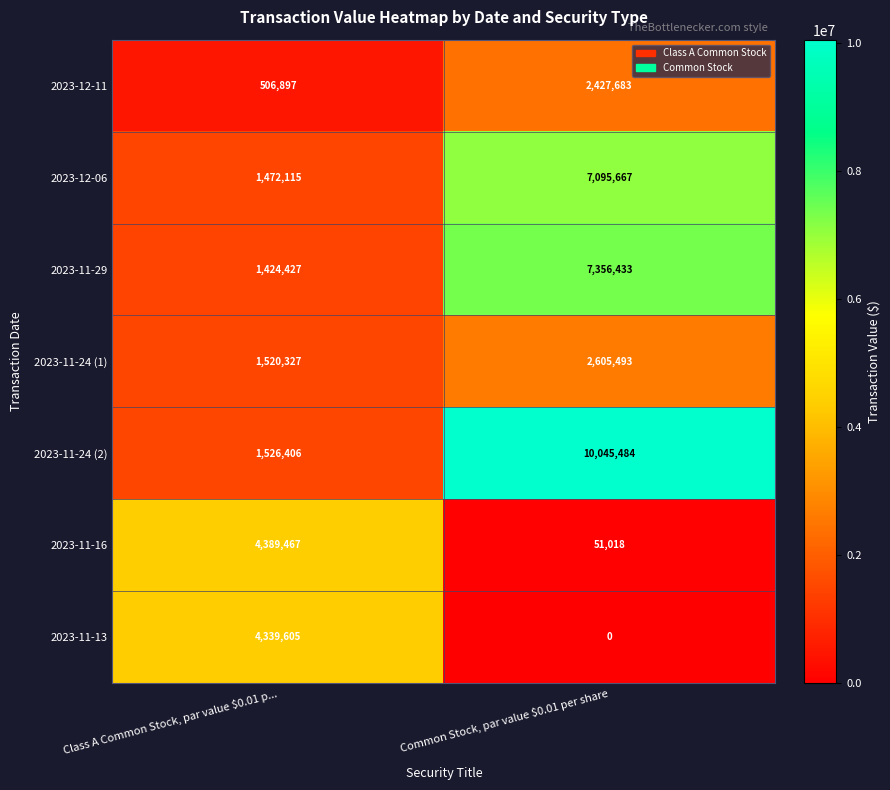

What value does the 2023-11-24 (2) series have at Class A Common Stock, par value $0.01 p..., to the nearest 50?

1526400